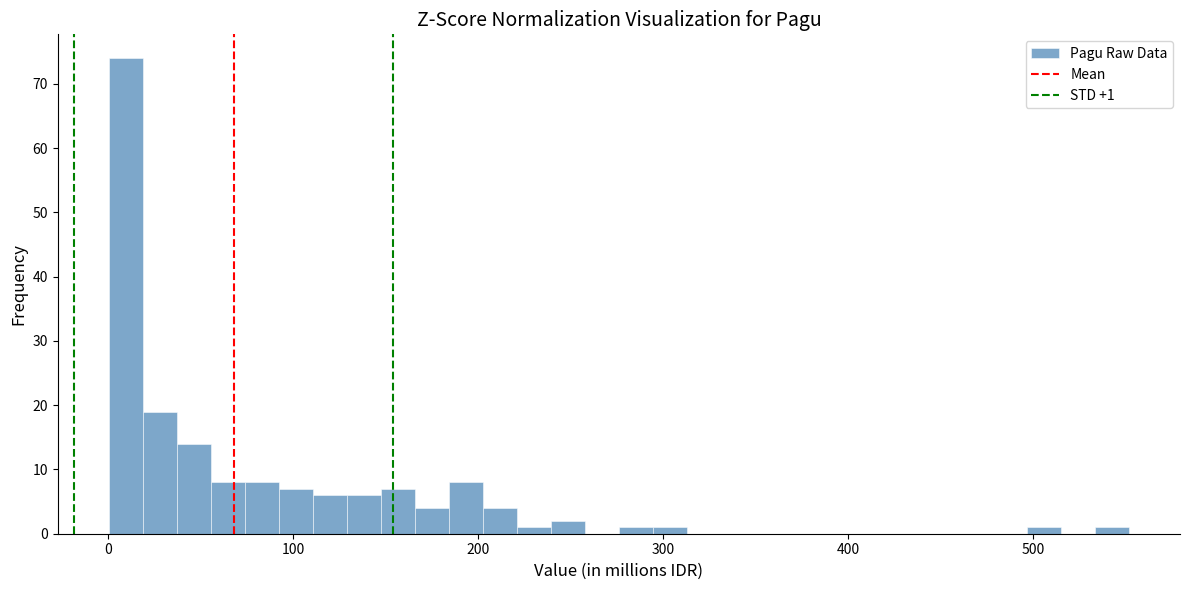

Read against the x-axis, roughly where is the centre of the tallest bar?

10